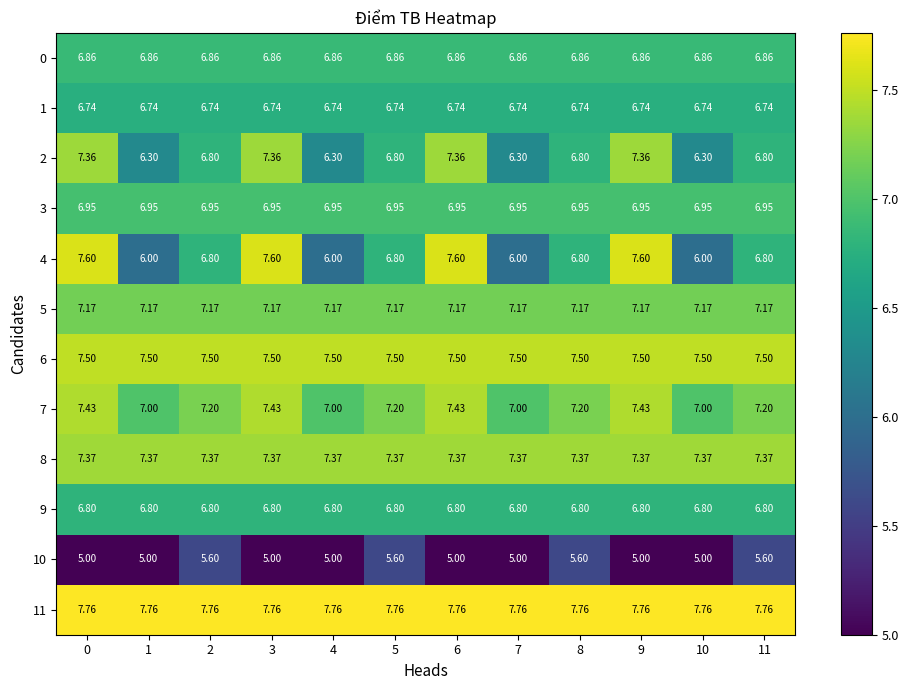

Is the value of 7 at 2 greater than the value of 0 at 9?

Yes